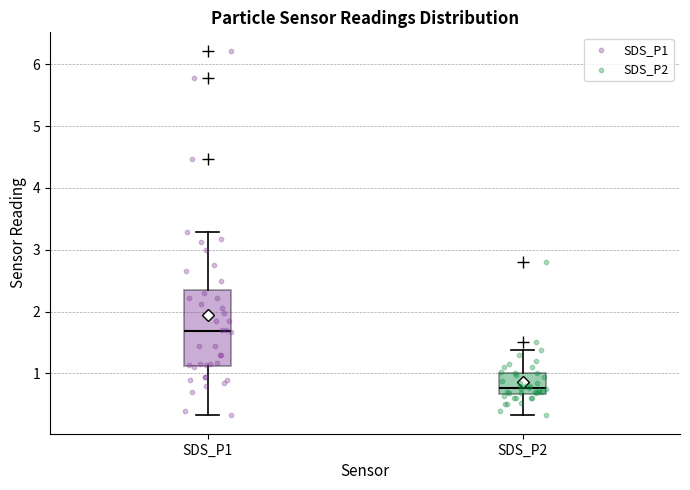

Reading left to right, read every box against the y-axis: the position of its median line, the range the box covers, and the ends of its whiskers. The values are not printed on the chart, so give them approximately, as read against the axis.

SDS_P1: median 1.7, box 1.1 to 2.4, whiskers 0.3 to 3.3
SDS_P2: median 0.8, box 0.7 to 1.0, whiskers 0.3 to 1.4